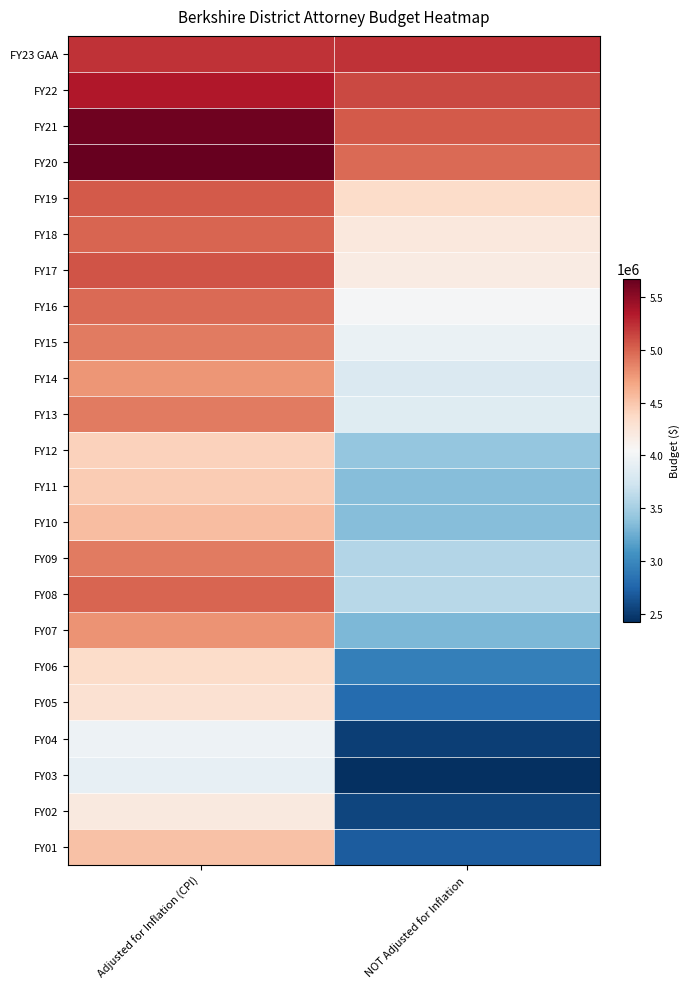

List the series in order of their peak value, lowest first.

FY03, FY04, FY02, FY05, FY06, FY12, FY11, FY01, FY10, FY14, FY07, FY13, FY09, FY15, FY16, FY08, FY18, FY19, FY17, FY23 GAA, FY22, FY21, FY20